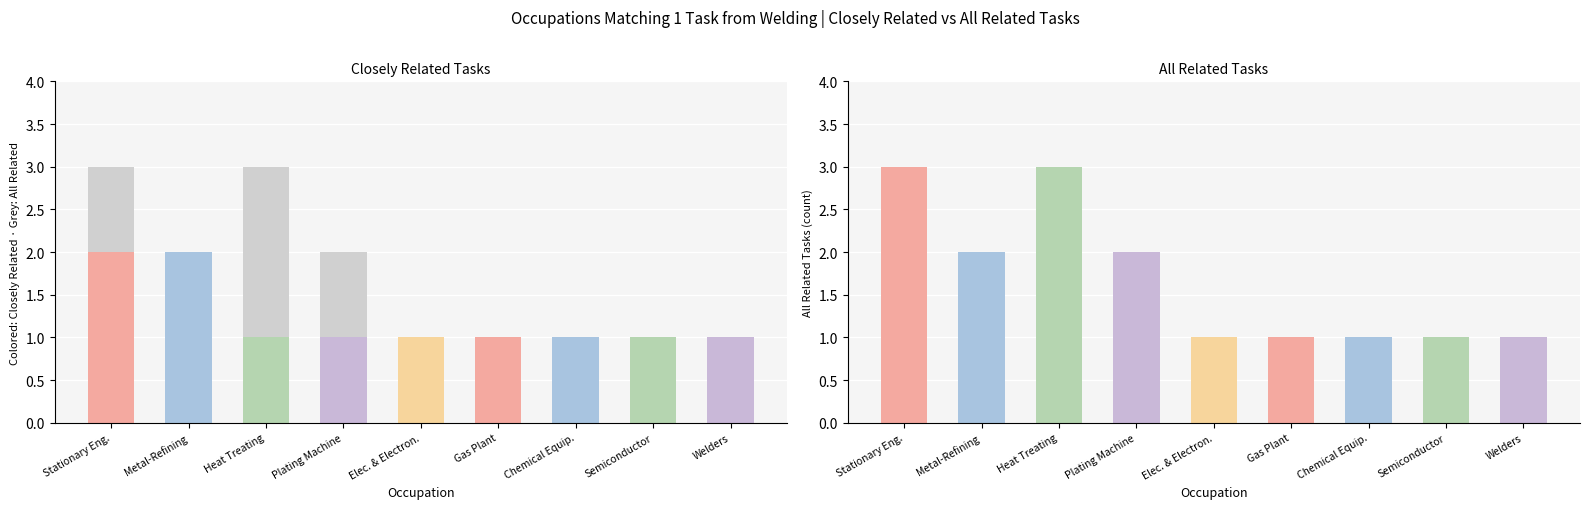

What is the sum of the All Related Tasks values at Heat Treating Equipment Setters, Operators and Welders, Cutters, Solderers, and Brazers?

4